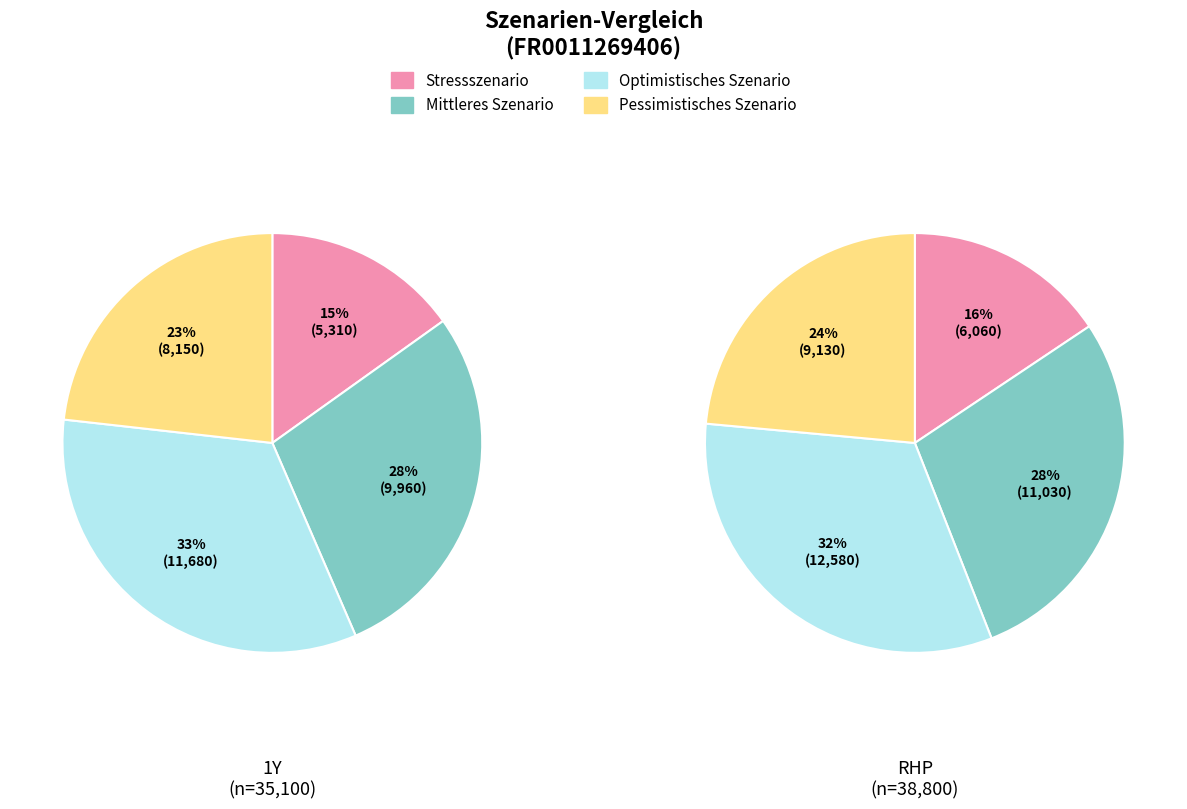

What is the total percentage of RHP and 1Y?

100.0%